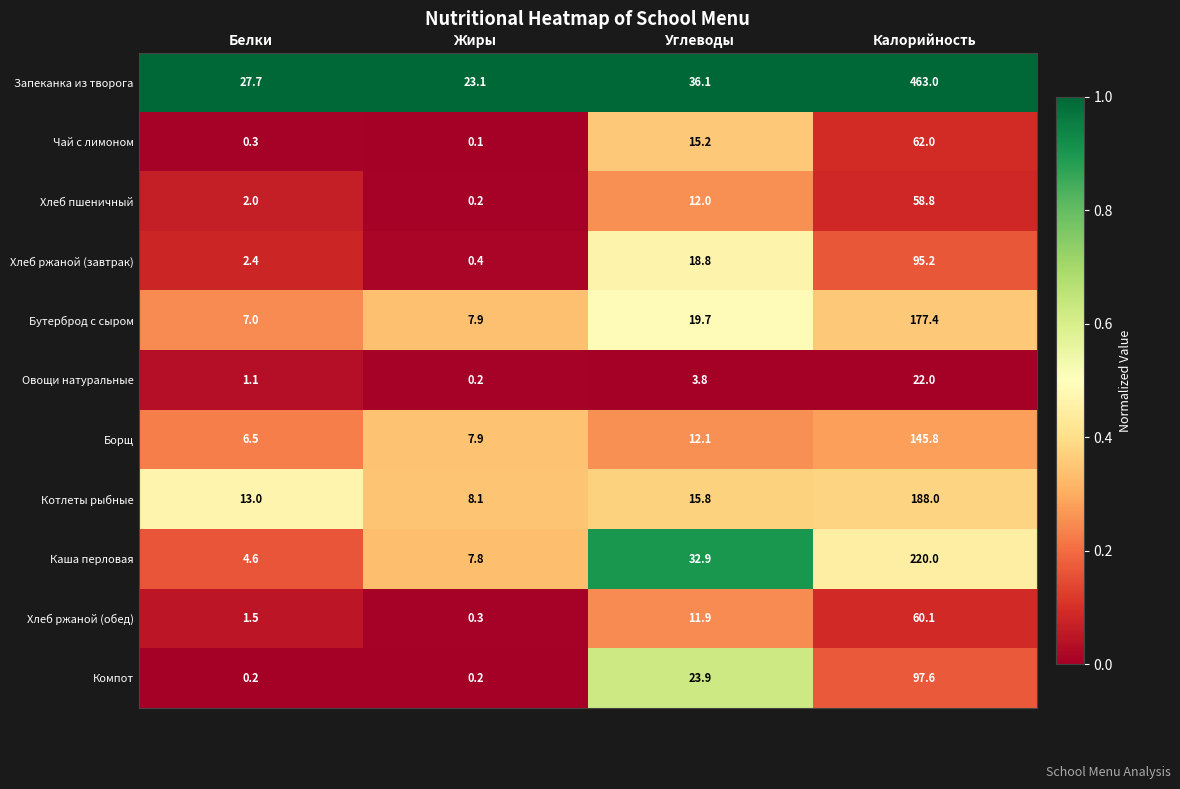

Between Белки and Калорийность, which series saw the biggest shift?

Запеканка из творога